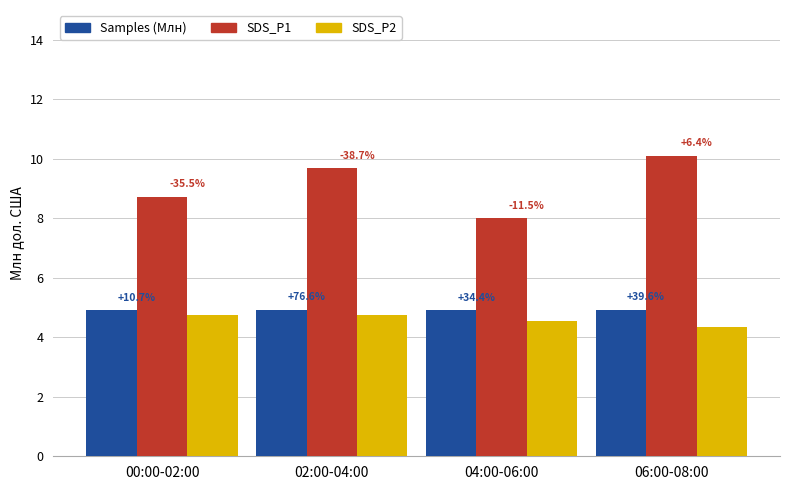

Does the chart contain stacked bars?

No